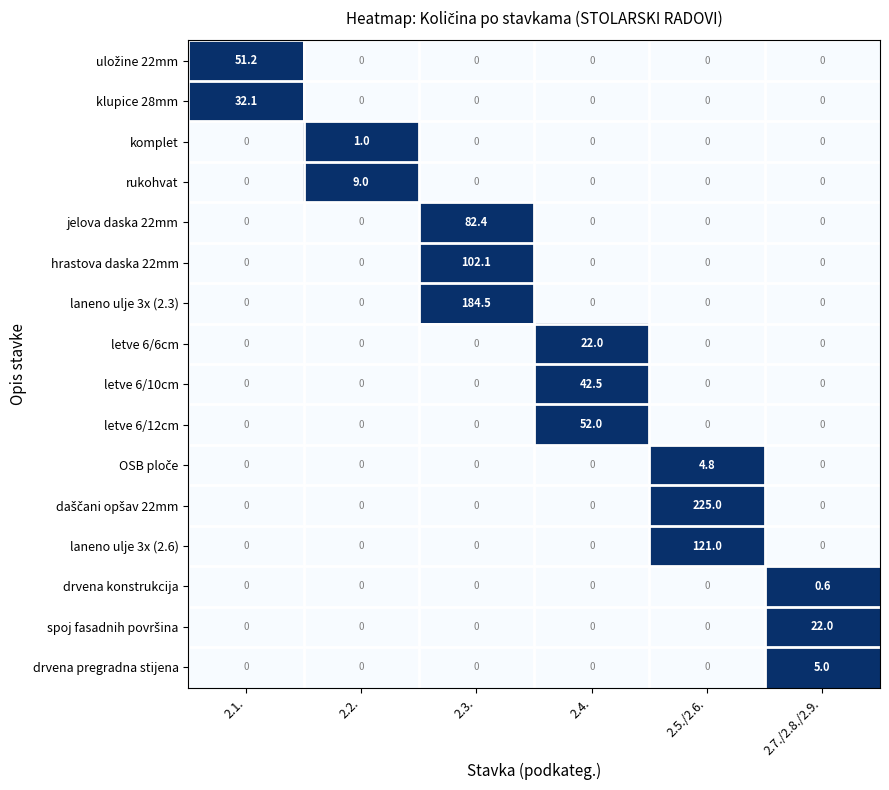

At which category is the sum across all series the highest?

2.3.